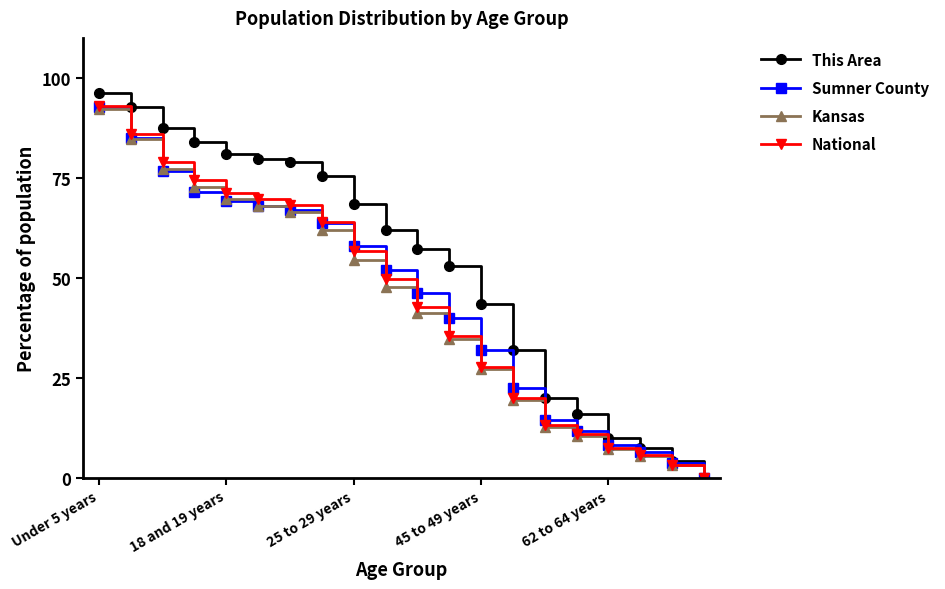

What is the greatest value displayed?

96.1